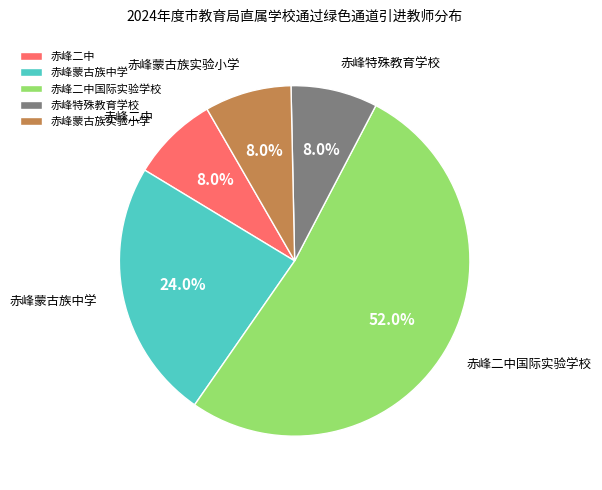

Does any single category account for the majority?

Yes